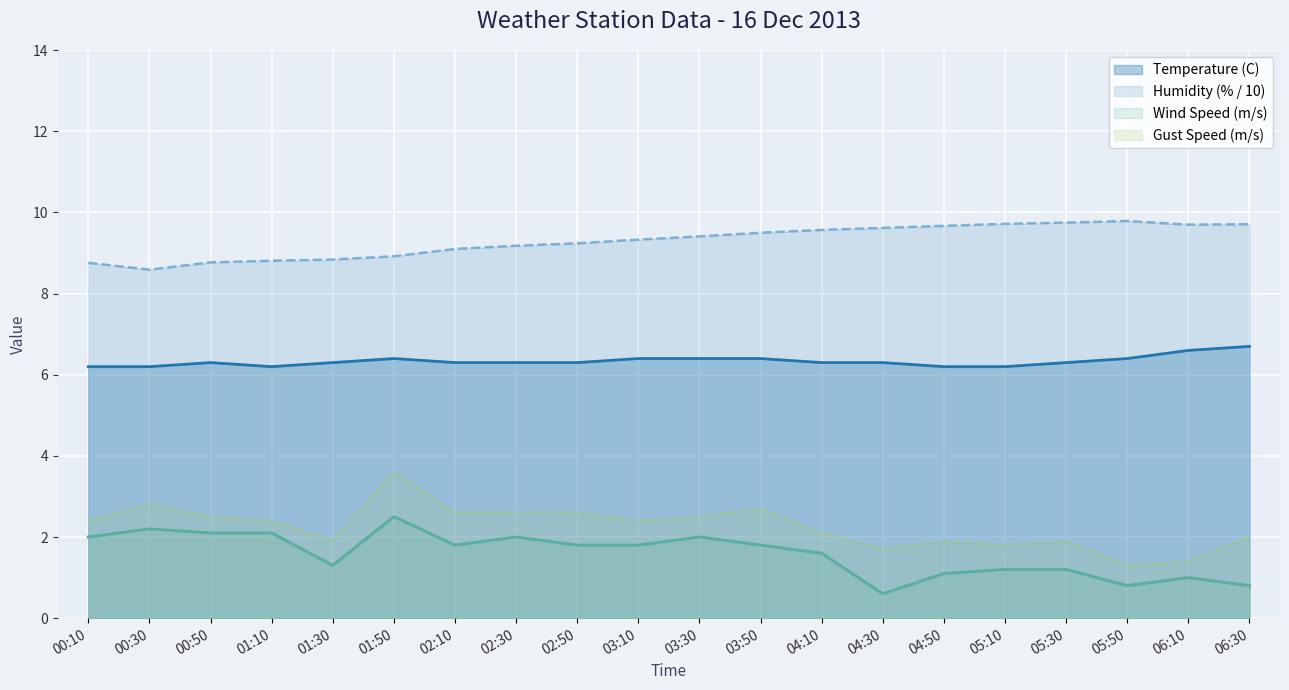

Where is the first local minimum for Gust Speed (m/s)?

01:30